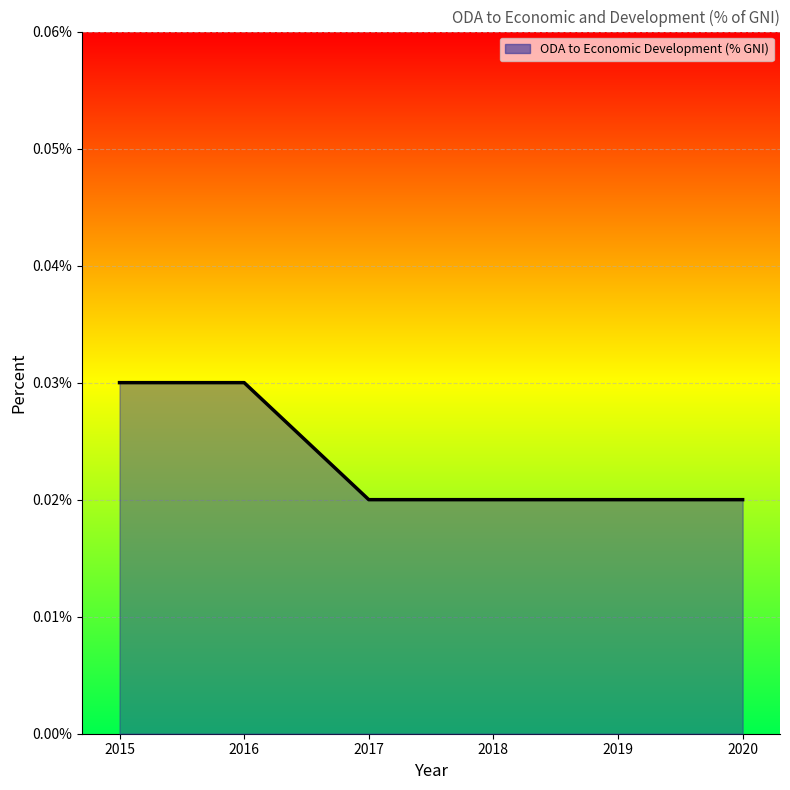

True or false: the data has more than 2 interior local peaks.

False